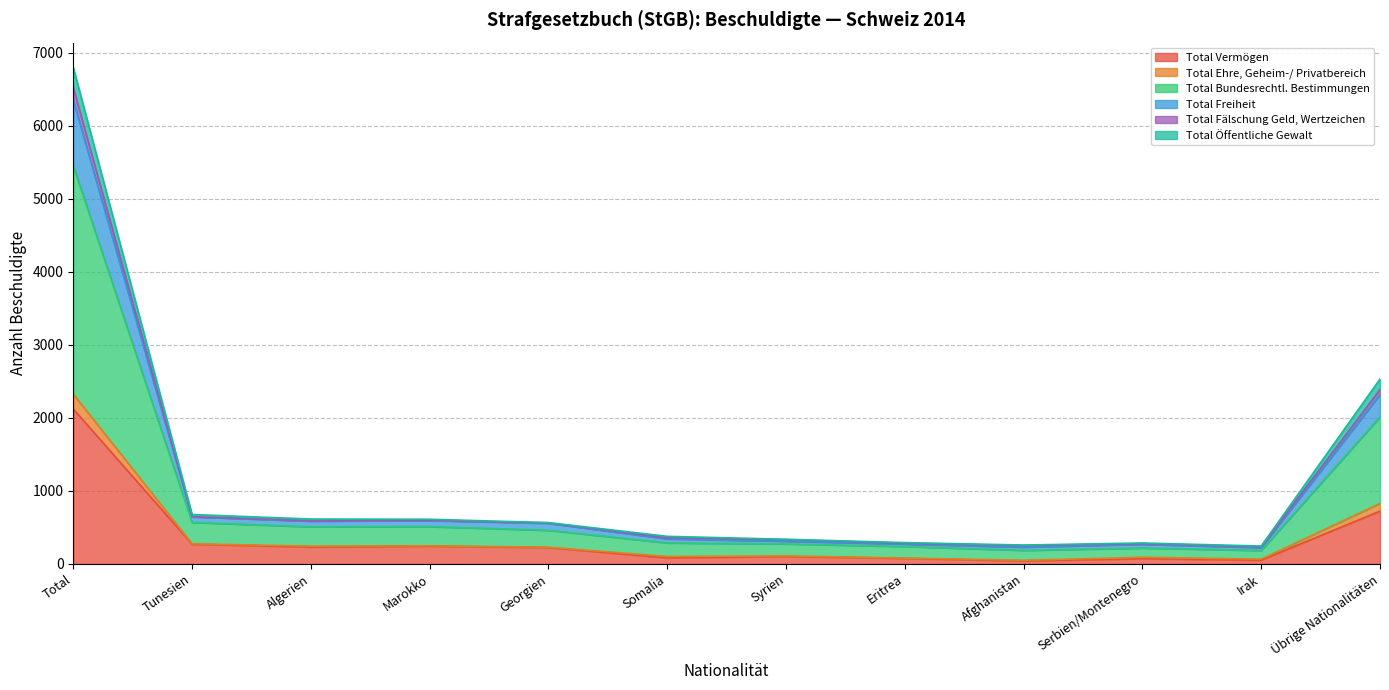

What is the label of the 2nd point from the right?

Irak